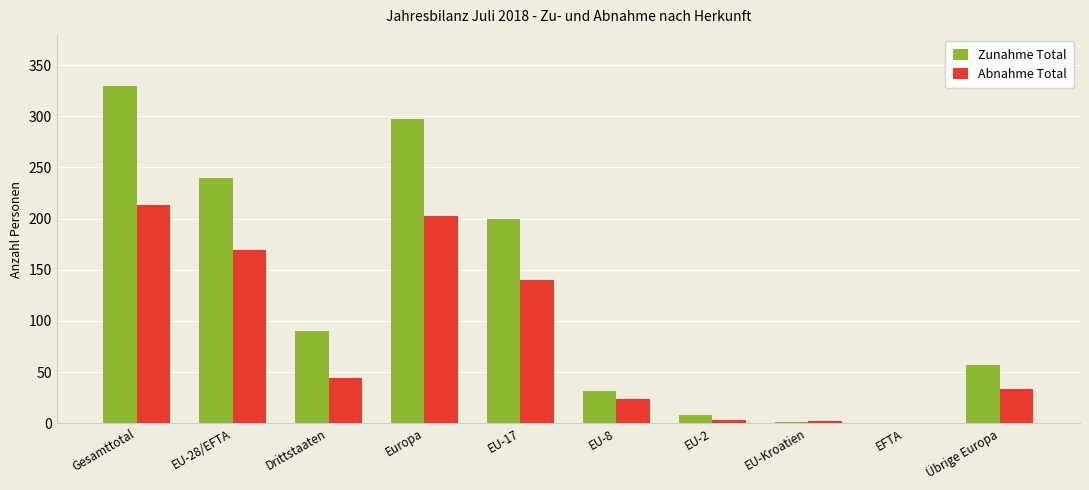

What is the spread (max minus min) of values at Gesamttotal?

117